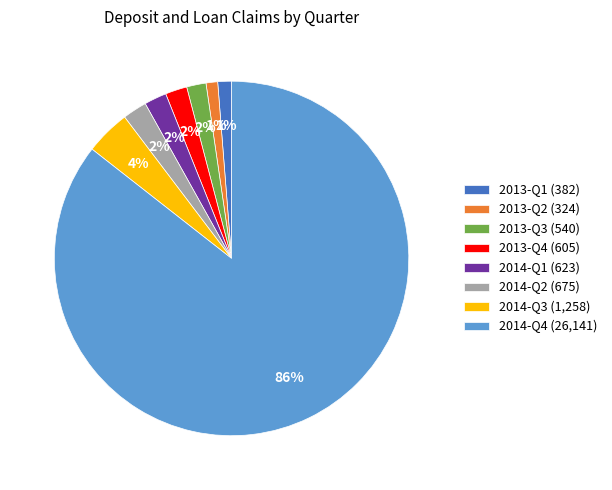

To the nearest percent, what is the combined percentage of 2013-Q1 and 2014-Q2?

3%